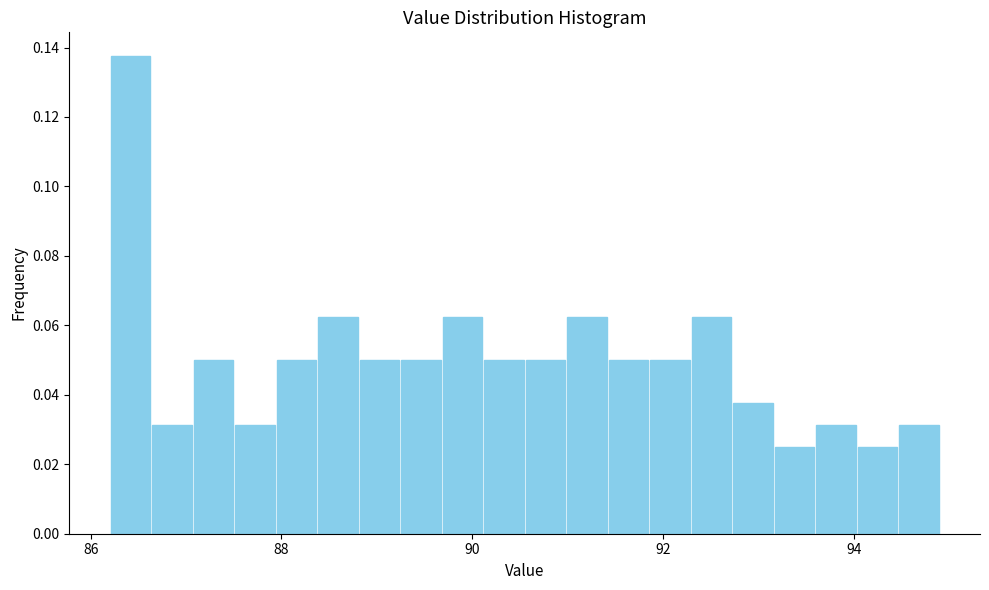

Around what value on the x-axis is the tallest bar? Give the approximate position of its centre, as read against the axis.

86.4